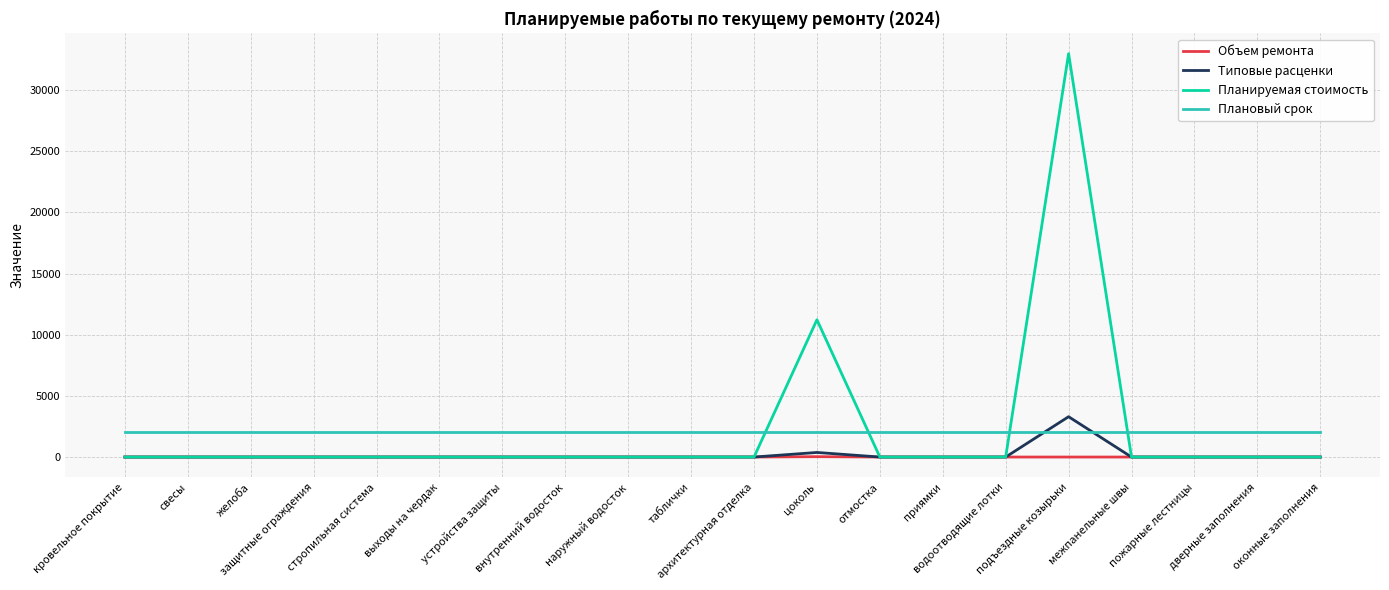

Rank the series by their maximum value, from highest to lowest.

Планируемая стоимость, Типовые расценки, Плановый срок, Объем ремонта